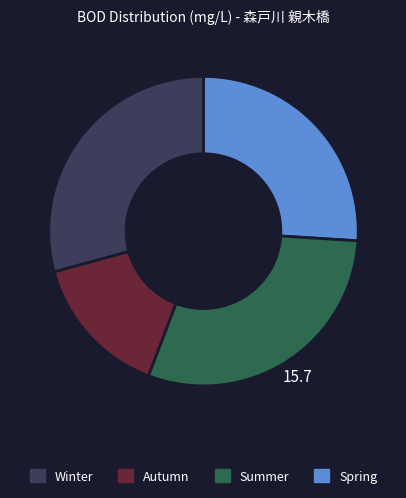

Is there any slice that represents more than half of the pie?

No